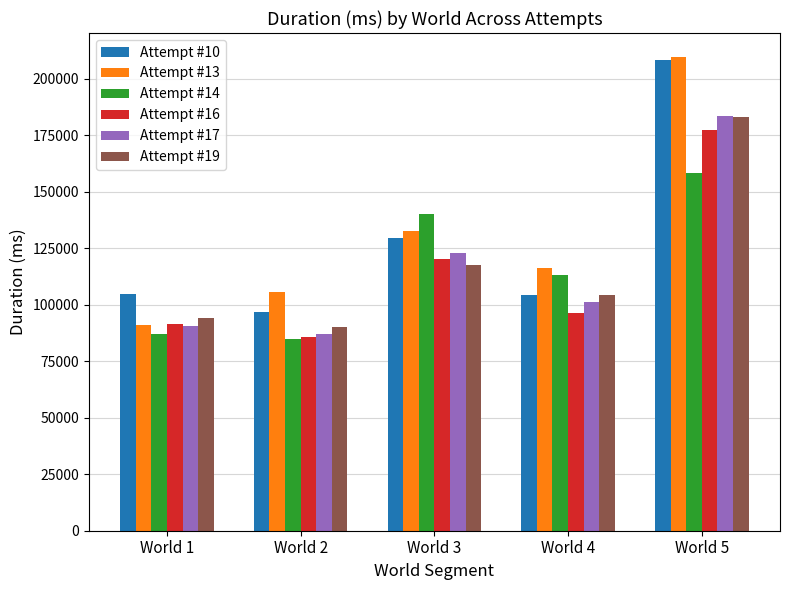

Count the number of categories in the chart.

5